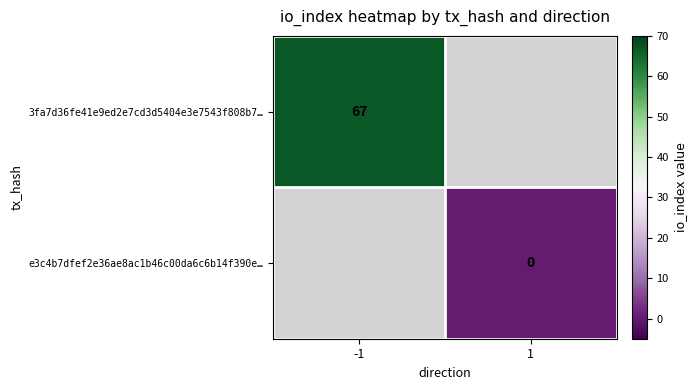

List the labels in order of 3fa7d36fe41e9ed2e7cd3d5404e3e7543f808b7… value, largest first.

-1, 1